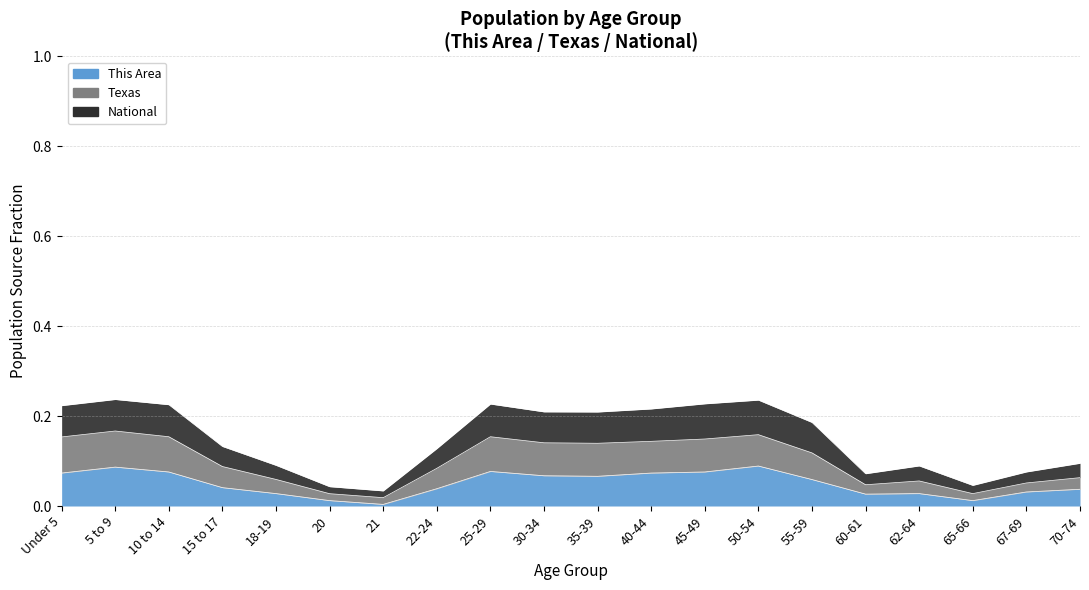

True or false: National has a value of 0.4 at 40-44.

False